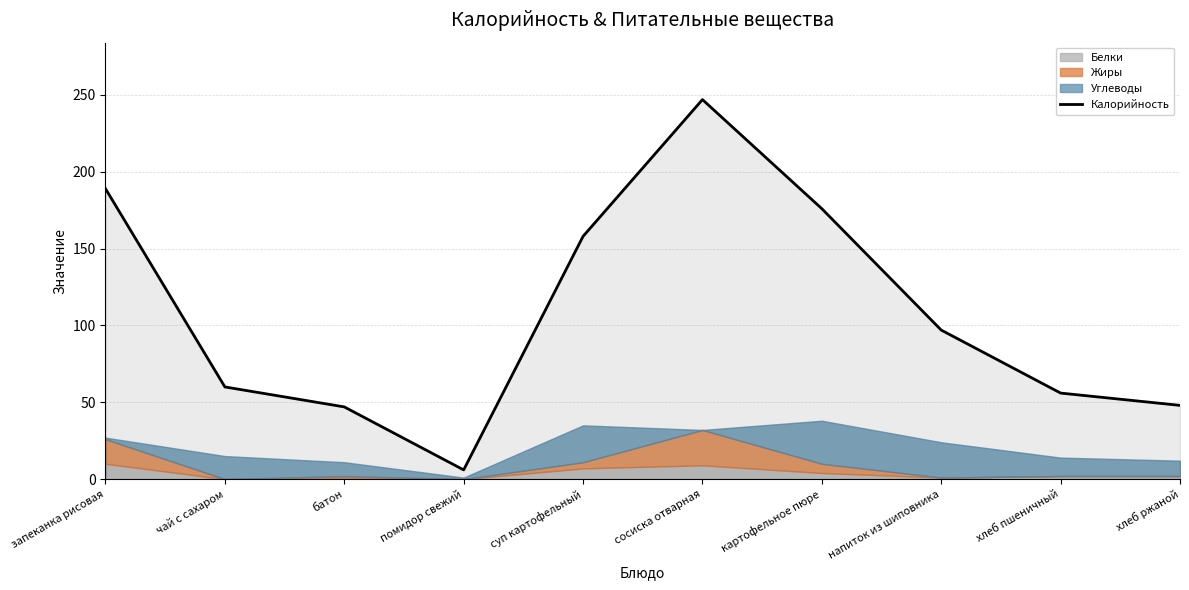

Is it true that the value at напиток из шиповника is 97?

True